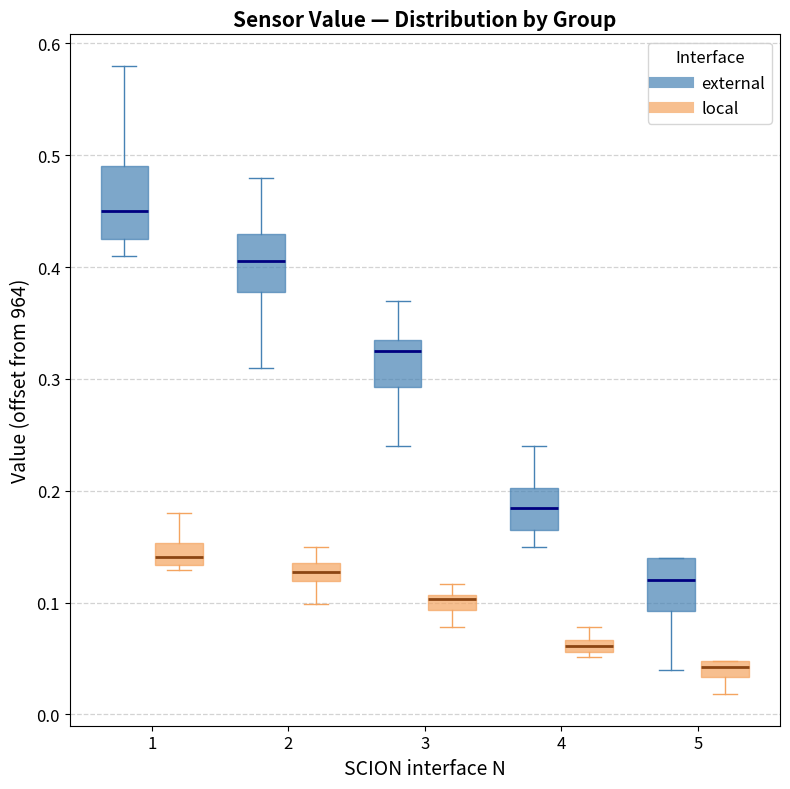

Where is the lower edge of the box for 4 (external) on the y-axis? The values are not printed on the chart, so give them approximately, as read against the axis.

0.17